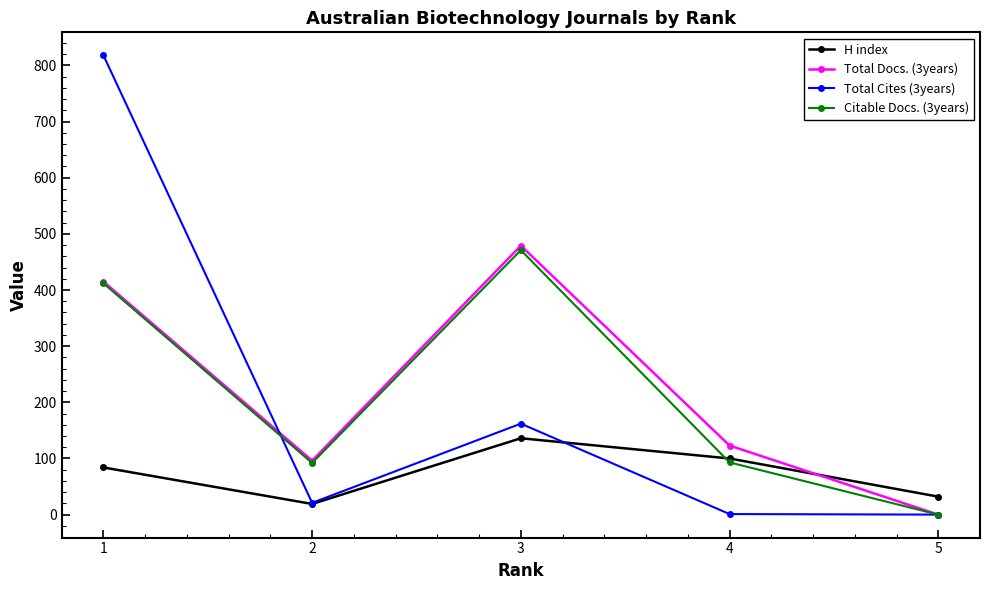

The value of H index at 1 is 84. True or false?

True